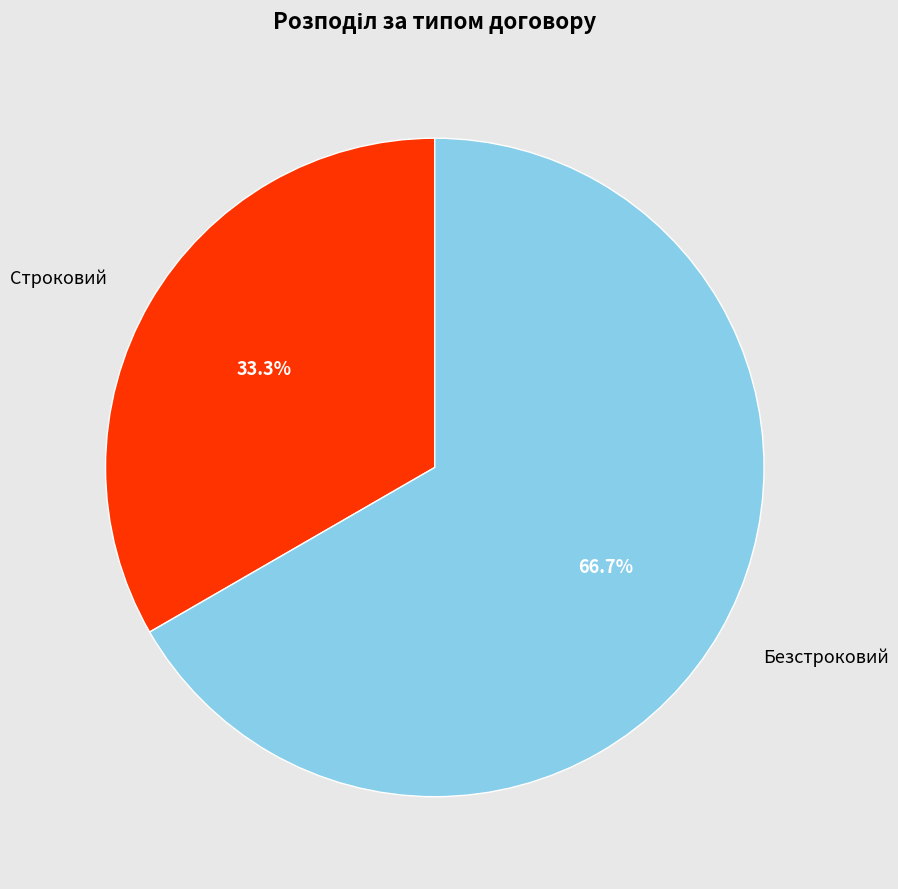

Which slice is the smallest?

Строковий